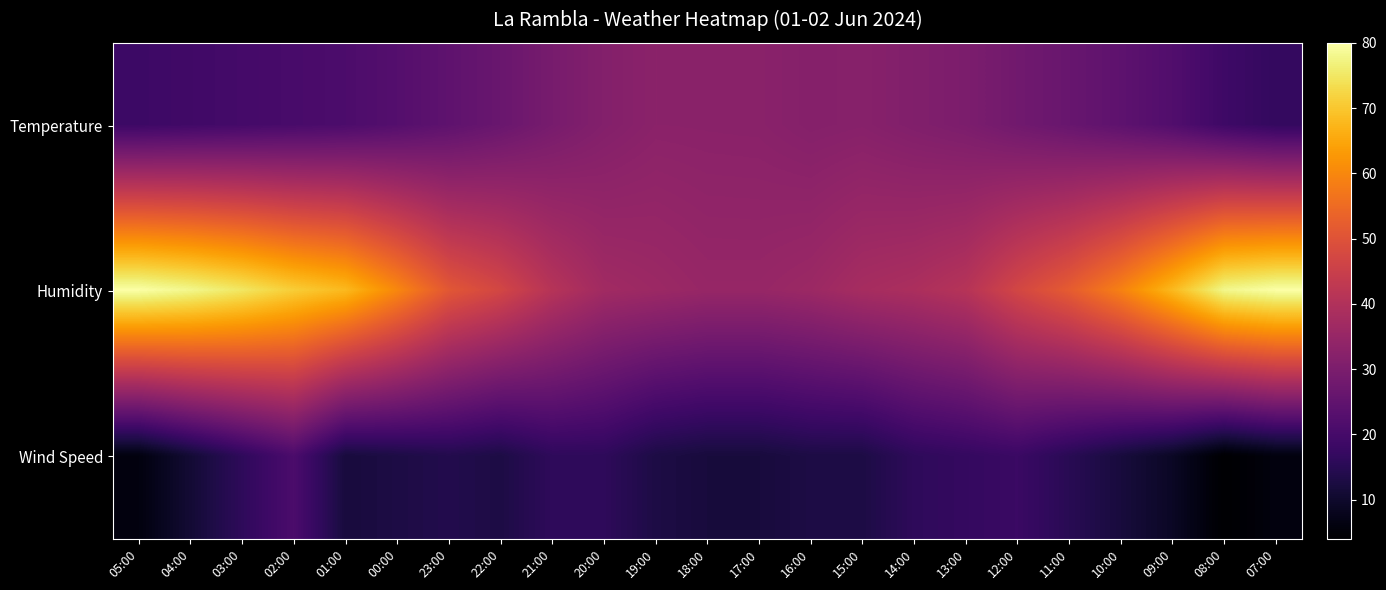

What is the spread (max minus min) of values at 07:00?

74.0